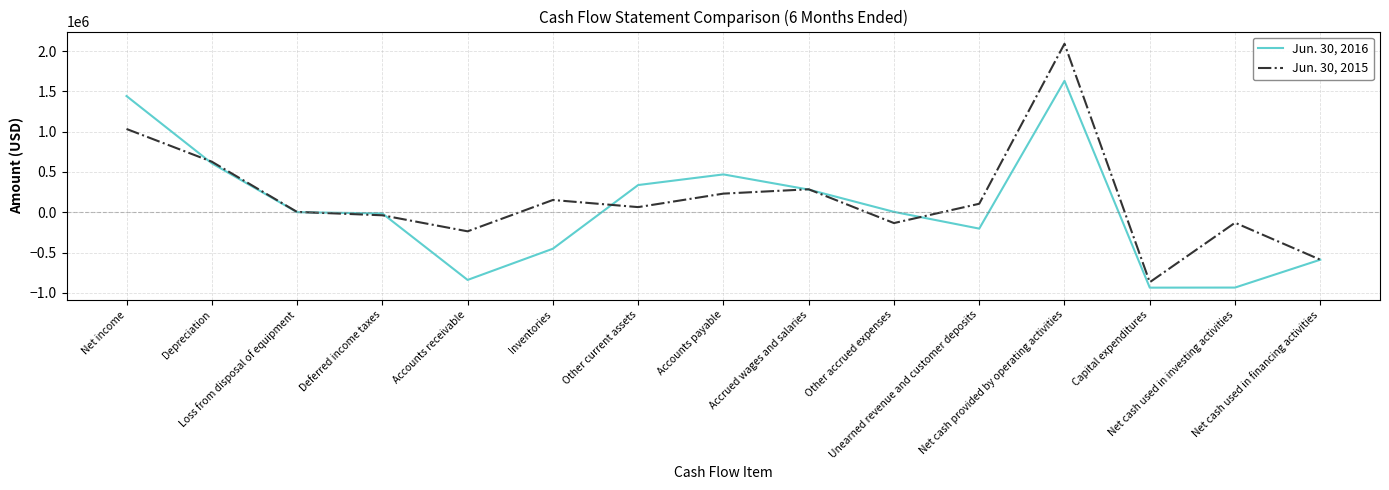

What is the difference between the maximum and minimum values in the Jun. 30, 2015 series?

2959796